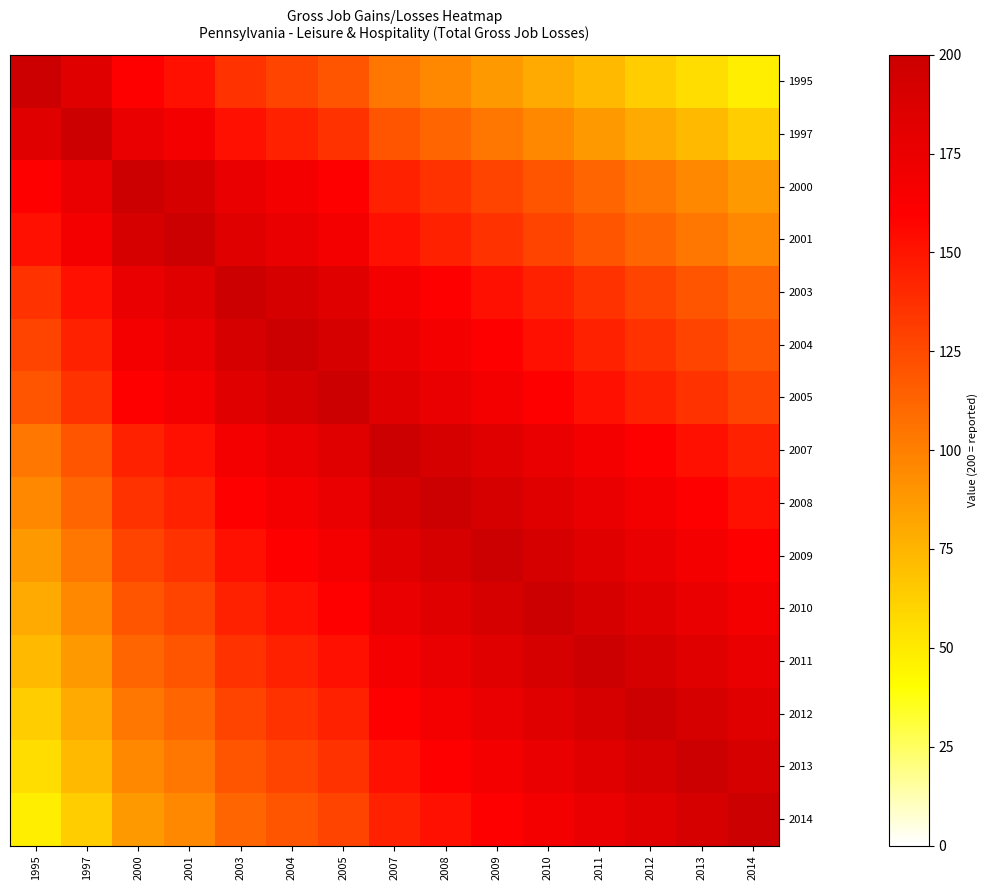

Count the number of data series in this chart.

15